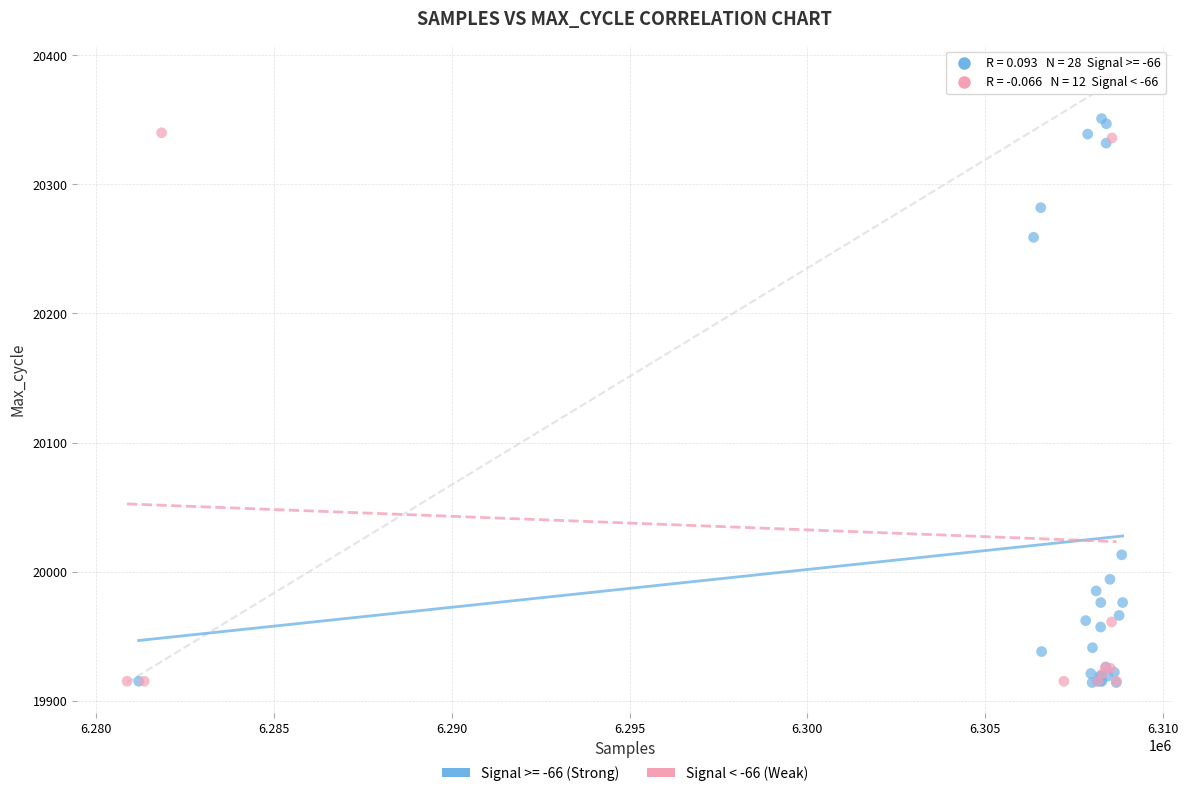

Which series reaches the maximum Y coordinate?

Signal < -66 (Weak)